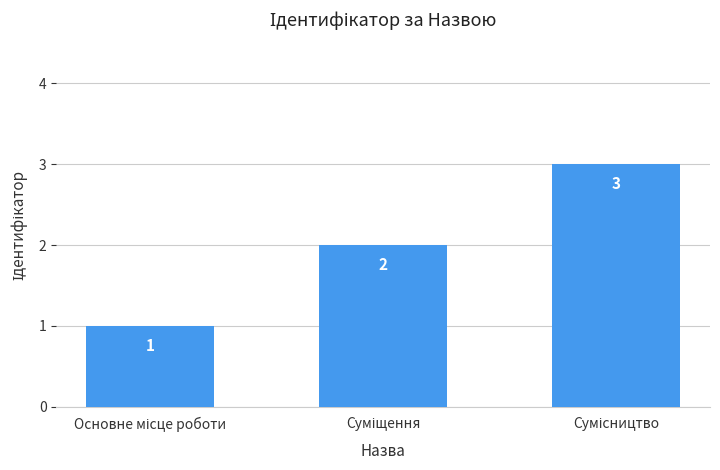

What is the maximum value shown in the chart?

3